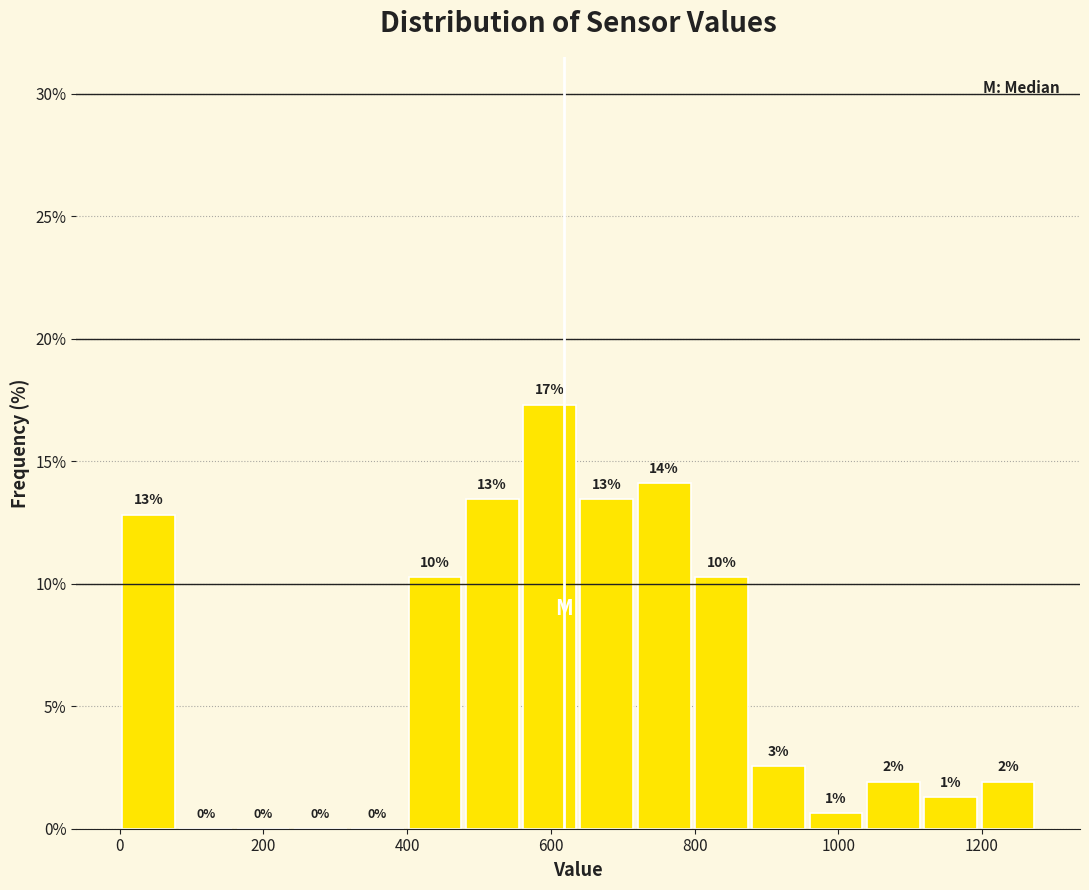

Read against the x-axis, roughly where is the centre of the tallest bar?

600